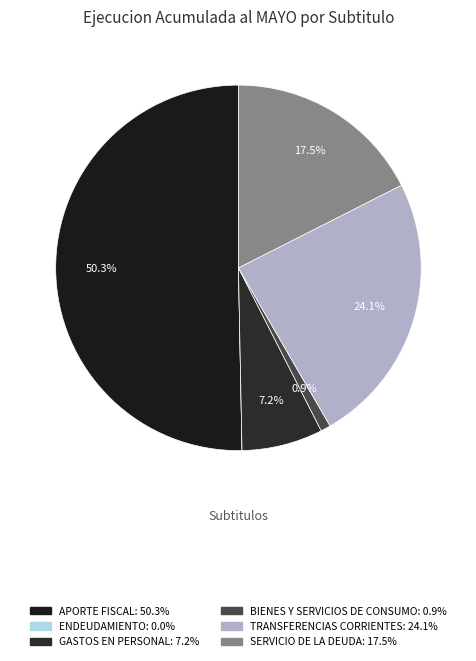

Combined, what portion of the pie is APORTE FISCAL and GASTOS EN PERSONAL?

57.5%